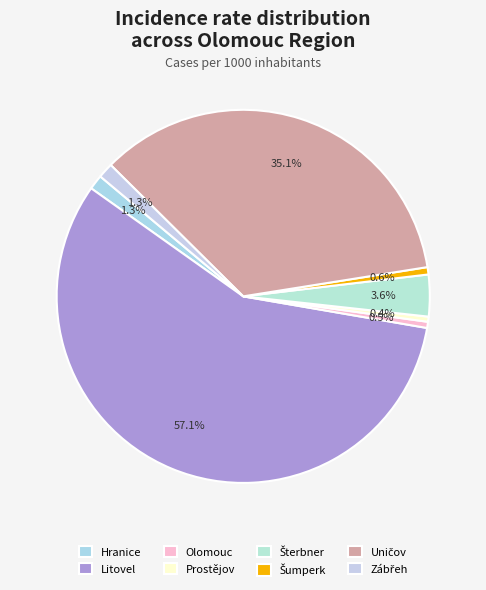

What is the majority slice?

Litovel